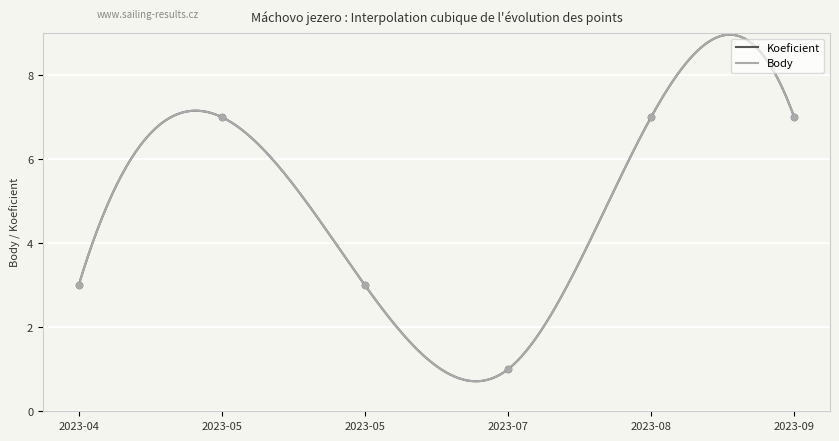

What are all the series names shown in the legend?

Koeficient, Body